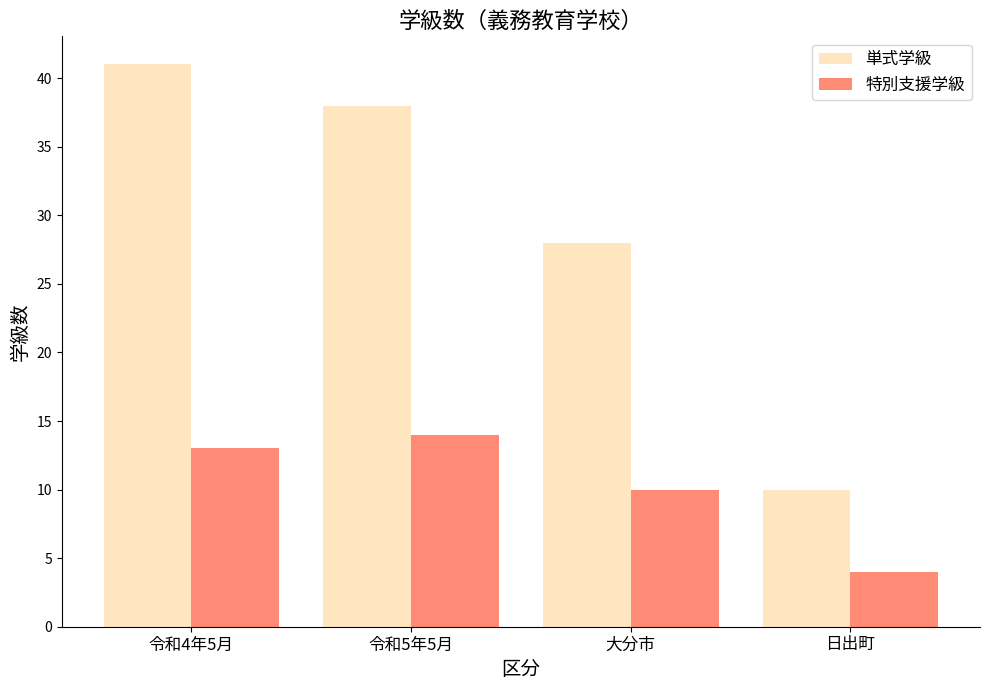

The value of 単式学級 at 大分市 is 39. True or false?

False